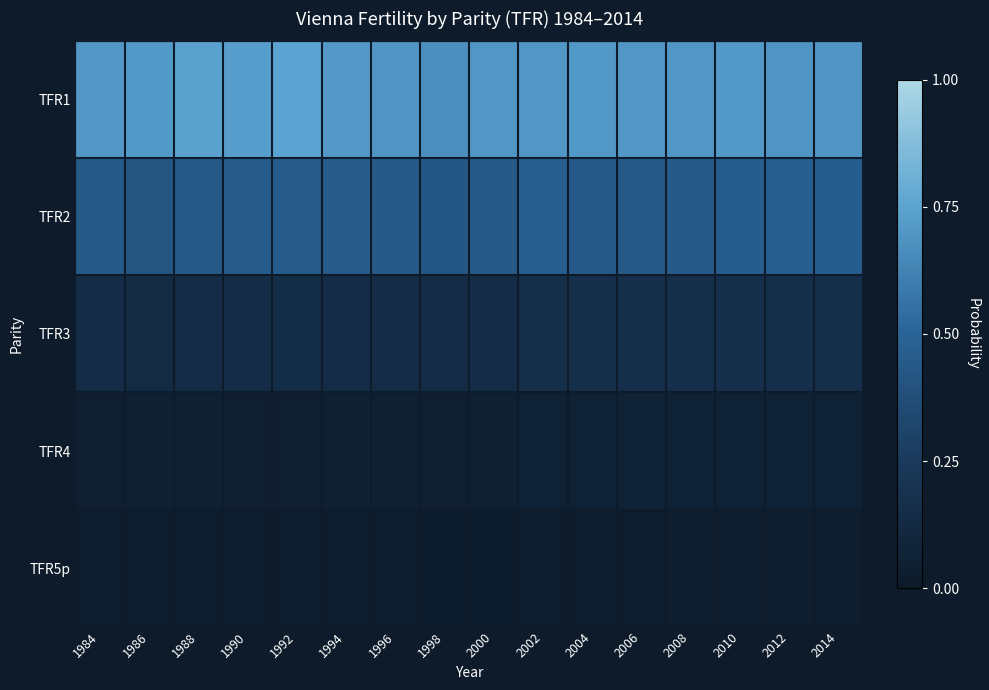

Reading right to left, list all the values displayed in this chart.

TFR1: 2014=0.7	2012=0.7	2010=0.7	2008=0.7	2006=0.7	2004=0.7	2002=0.7	2000=0.7	1998=0.7	1996=0.7	1994=0.7	1992=0.8	1990=0.7	1988=0.7	1986=0.7	1984=0.7
TFR2: 2014=0.5	2012=0.5	2010=0.5	2008=0.4	2006=0.4	2004=0.4	2002=0.5	2000=0.4	1998=0.4	1996=0.4	1994=0.5	1992=0.5	1990=0.4	1988=0.4	1986=0.4	1984=0.4
TFR3: 2014=0.2	2012=0.2	2010=0.2	2008=0.2	2006=0.2	2004=0.2	2002=0.2	2000=0.1	1998=0.1	1996=0.1	1994=0.1	1992=0.2	1990=0.1	1988=0.1	1986=0.1	1984=0.1
TFR4: 2014=0.1	2012=0.1	2010=0.1	2008=0.1	2006=0.1	2004=0.1	2002=0.1	2000=0.0	1998=0.0	1996=0.0	1994=0.0	1992=0.0	1990=0.0	1988=0.0	1986=0.0	1984=0.0
TFR5p: 2014=0.0	2012=0.0	2010=0.0	2008=0.0	2006=0.0	2004=0.0	2002=0.0	2000=0.0	1998=0.0	1996=0.0	1994=0.0	1992=0.0	1990=0.0	1988=0.0	1986=0.0	1984=0.0